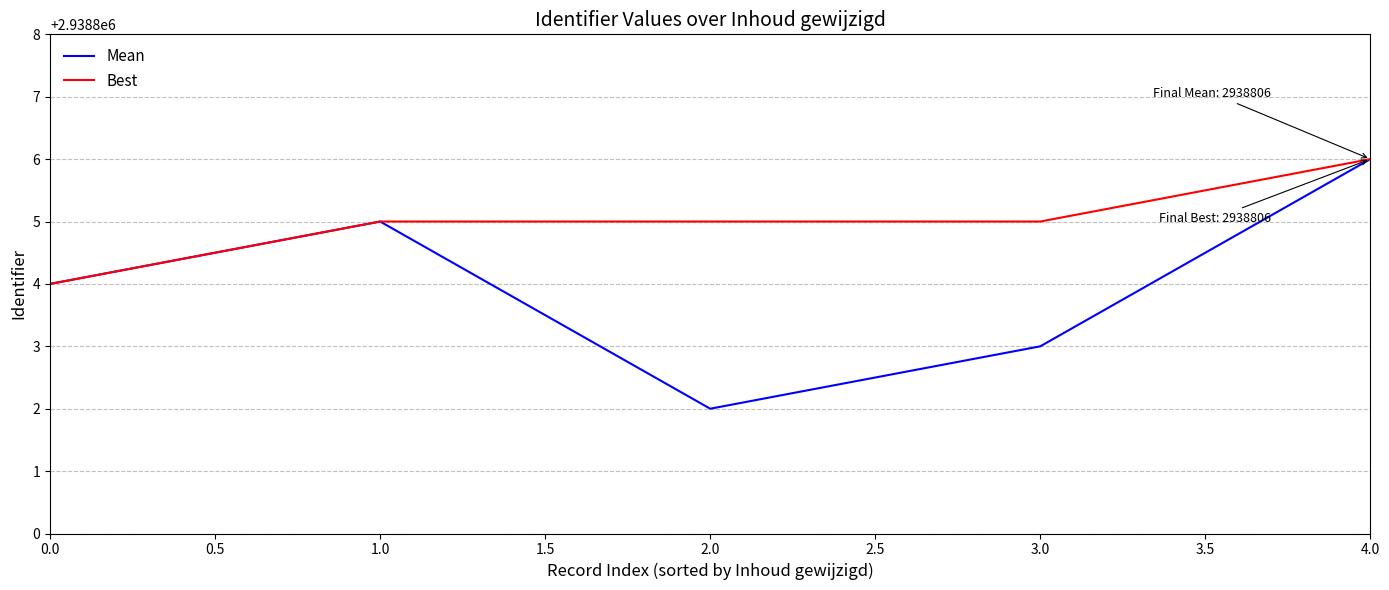

List the labels in order of Mean value, smallest first.

2.0, 3.0, 0.0, 1.0, 4.0